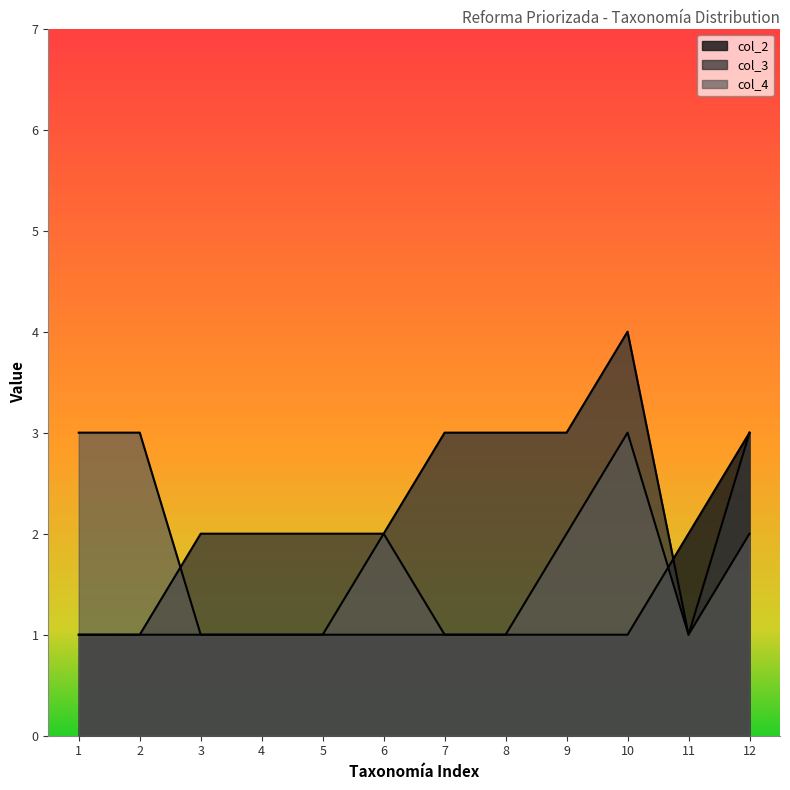

Which series has the largest total across all categories?

col_3